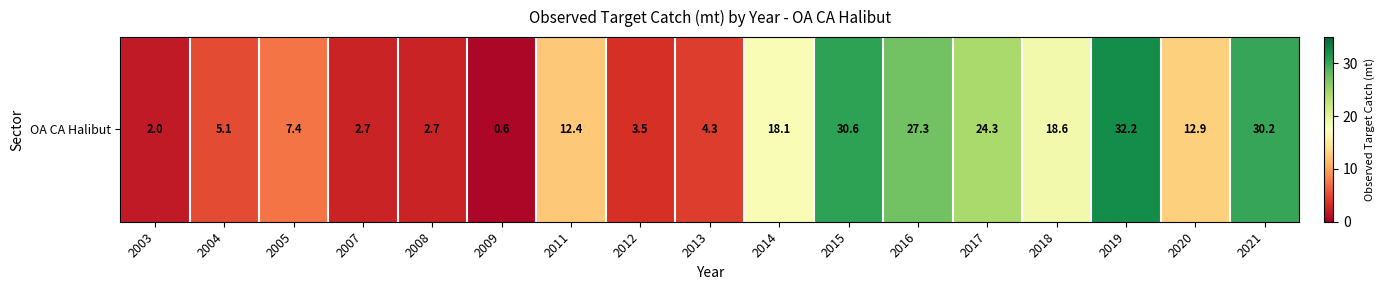

What is the change in value from 2015 to 2017?

-6.3